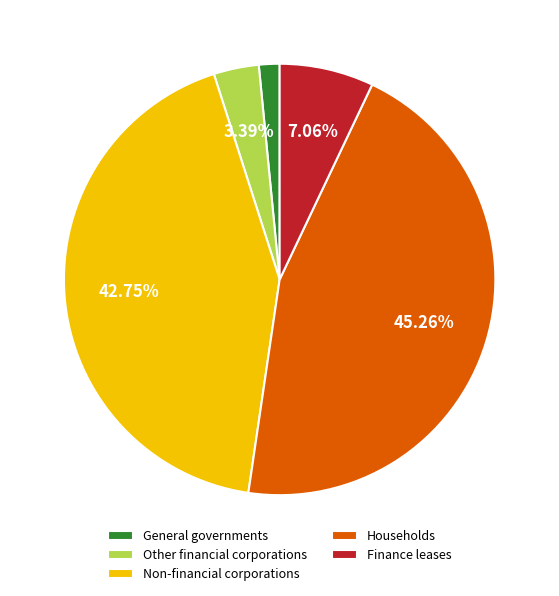

To the nearest percent, what is the combined percentage of Finance leases and Households?

52%